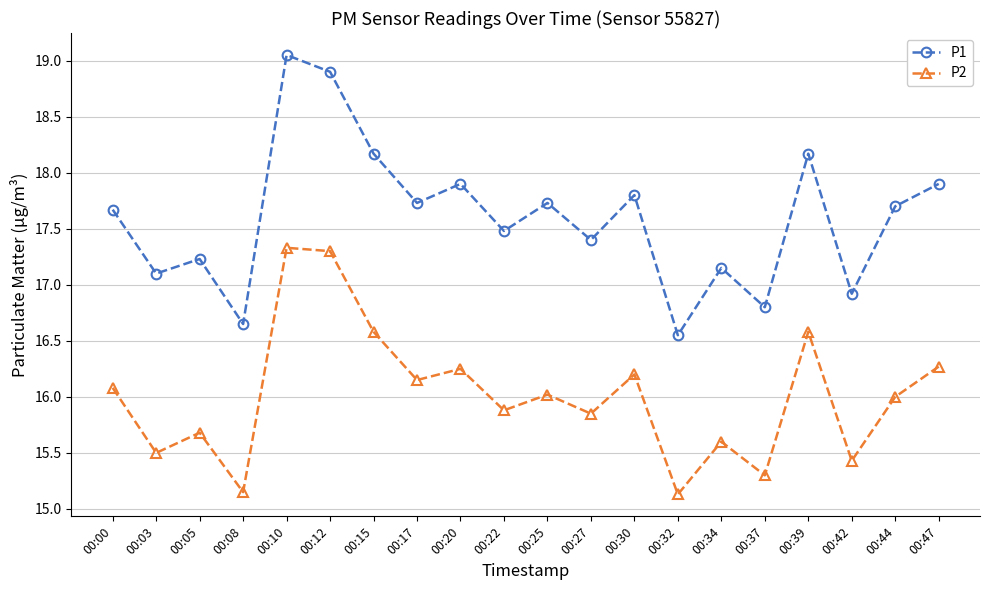

What is the average value of the P1 series?

17.6